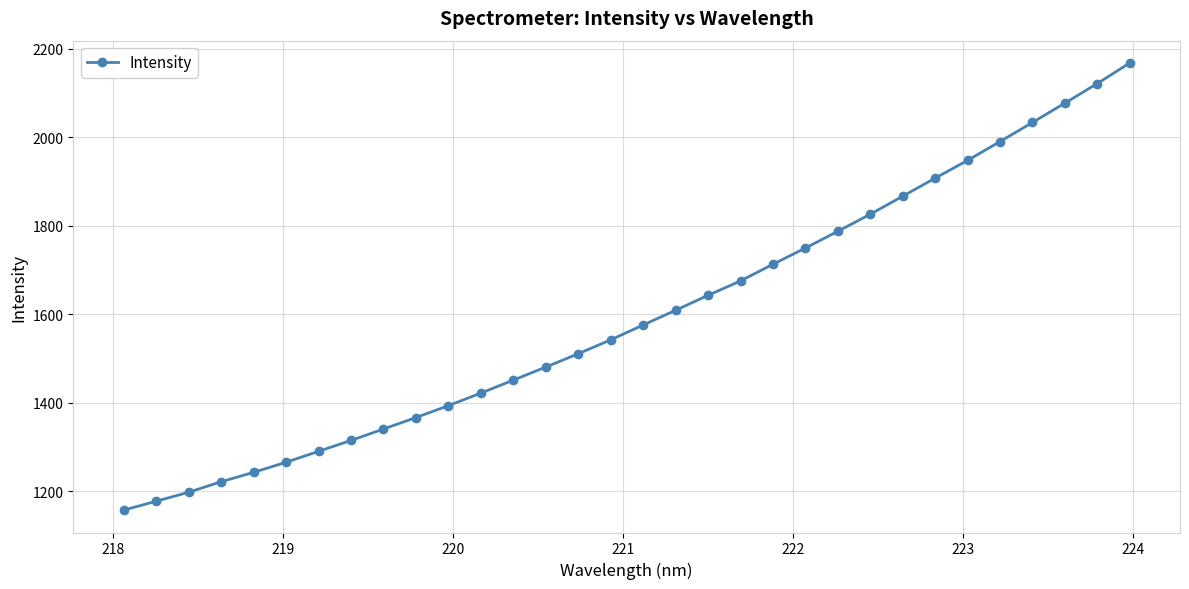

What is the value of the 18th point from the left?

1609.2